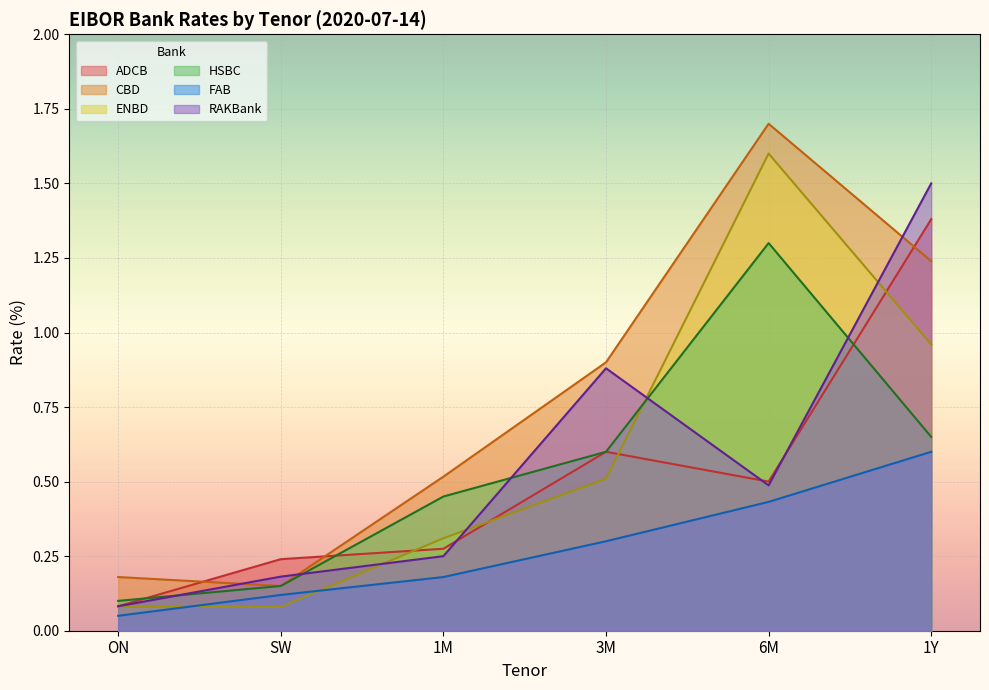

True or false: FAB and ADCB cross at least once.

False